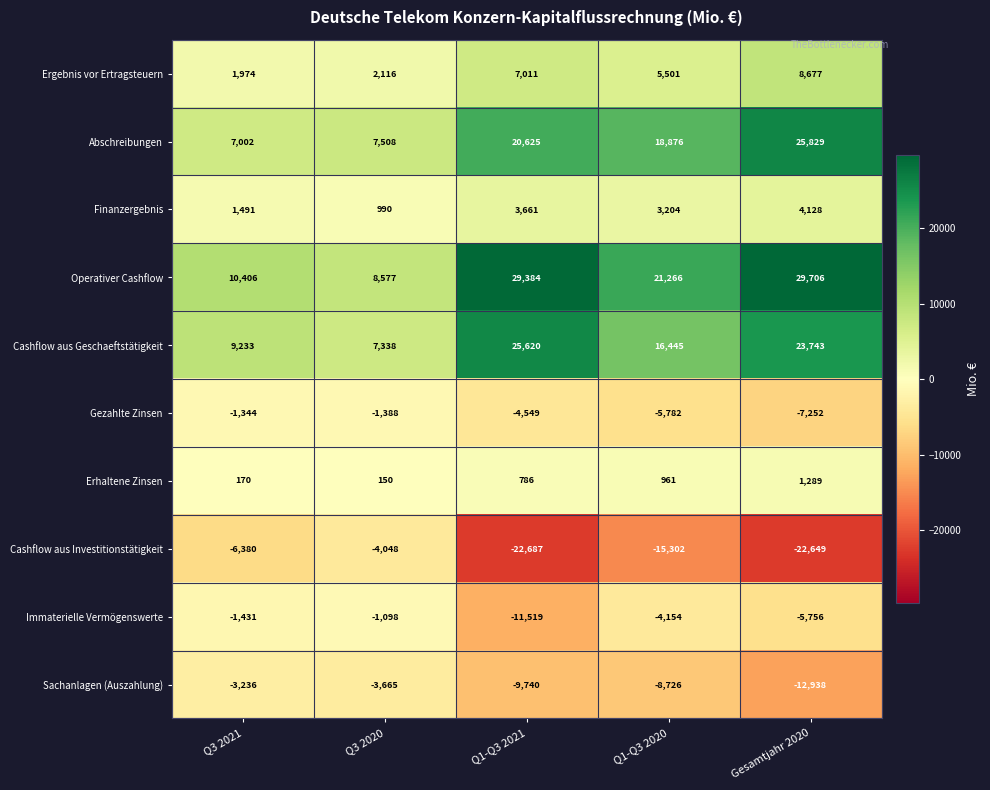

Is it true that Cashflow aus Geschaeftstätigkeit equals 31023 at Gesamtjahr 2020?

False